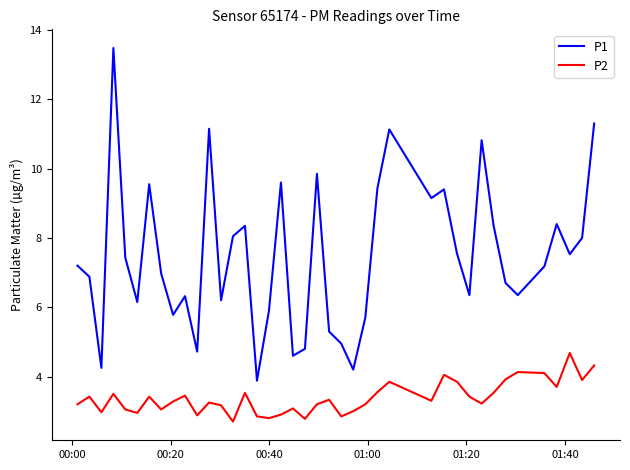

Which series has the largest total across all categories?

P1